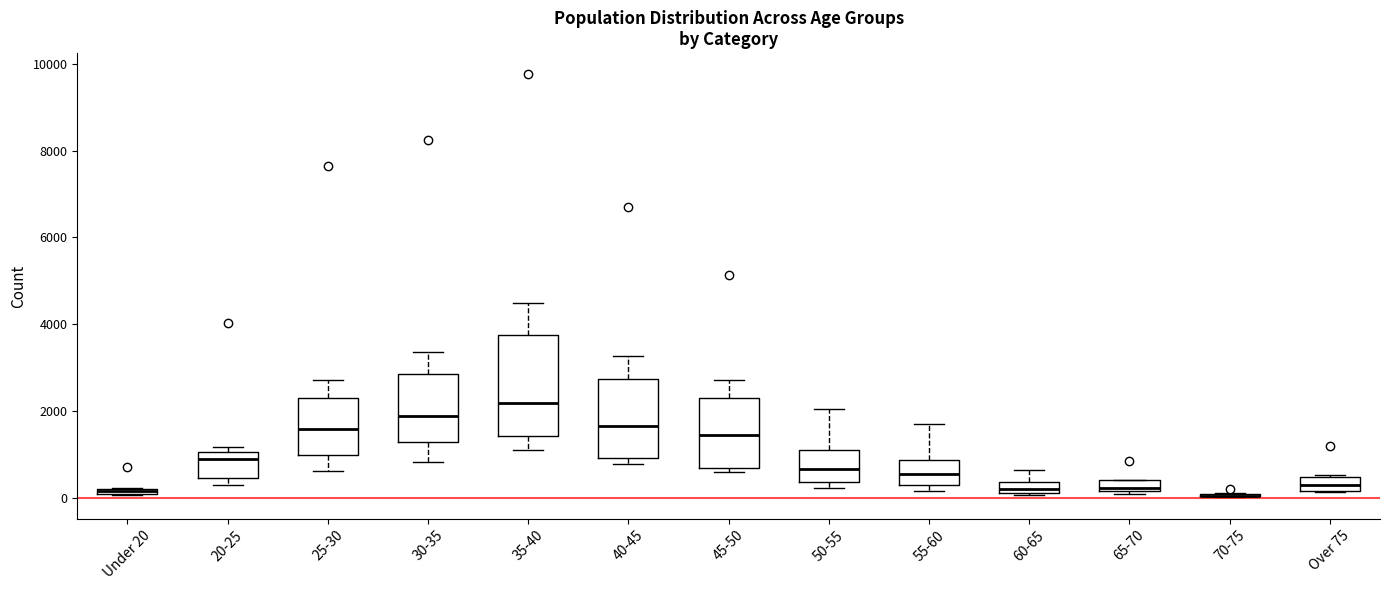

Comparing the boxes themselves (not the whiskers), which one is the tallest?

35-40